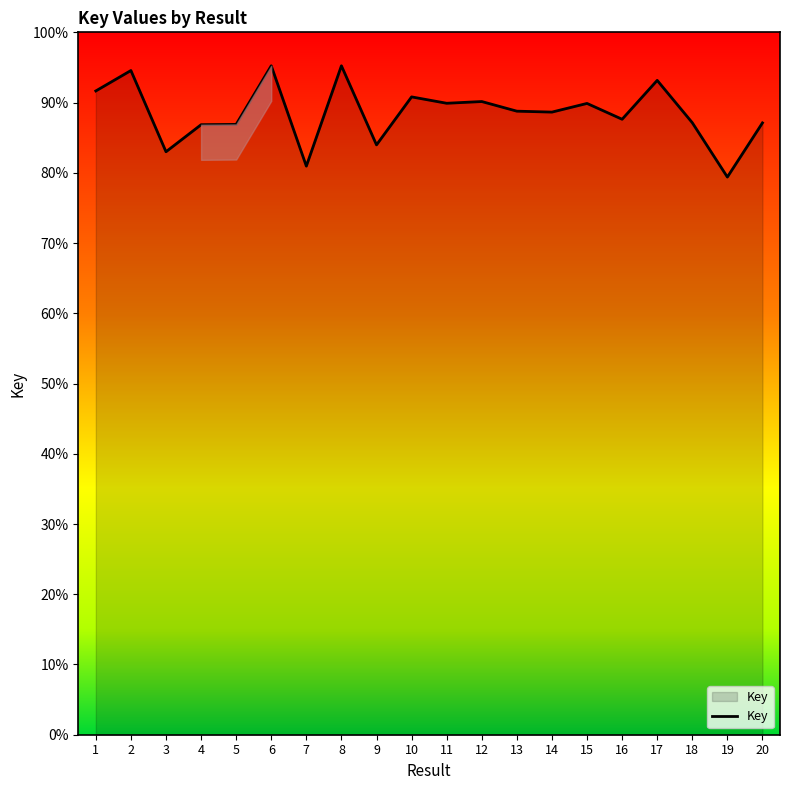

True or false: the data shows 21.9 at 11.

False